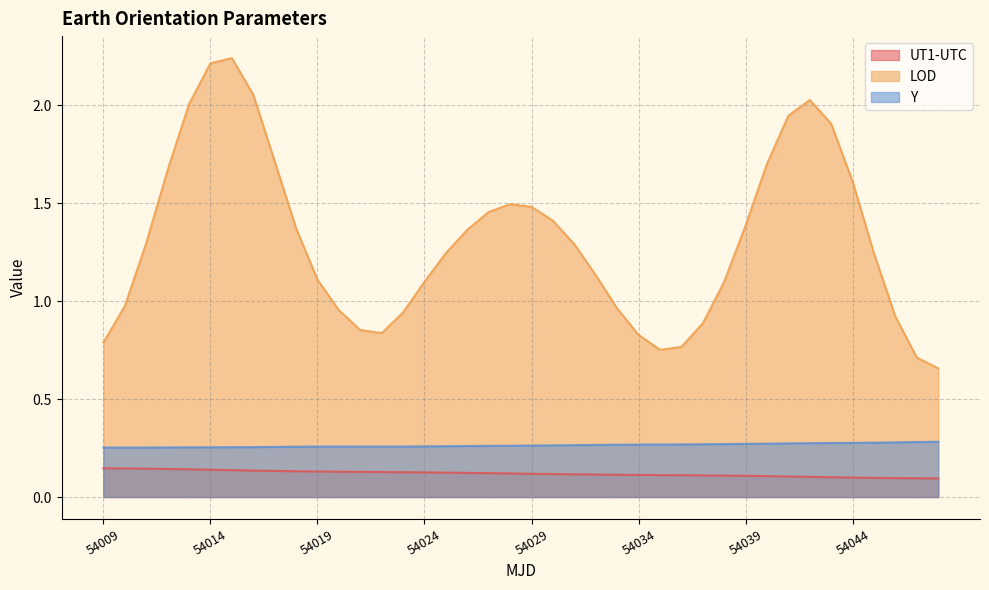

What is the difference between the second highest and second lowest values in the UT1-UTC series?

0.1